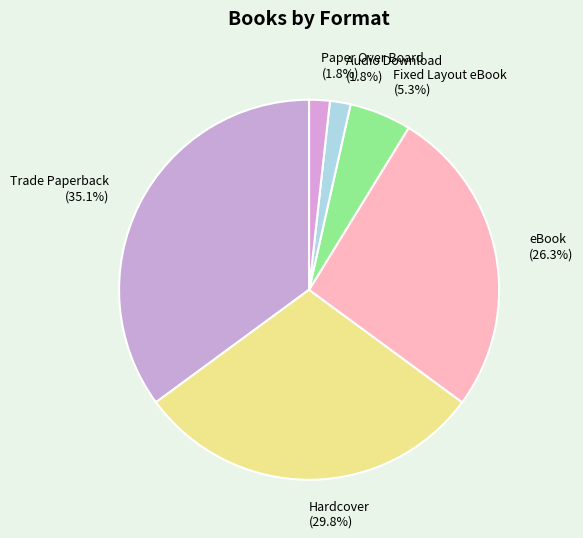

How many slices are in this pie chart?

6